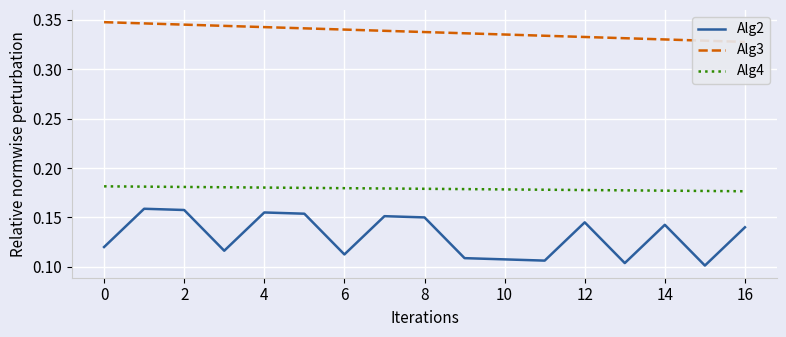

True or false: Alg2 has more than 1 interior local peaks.

True